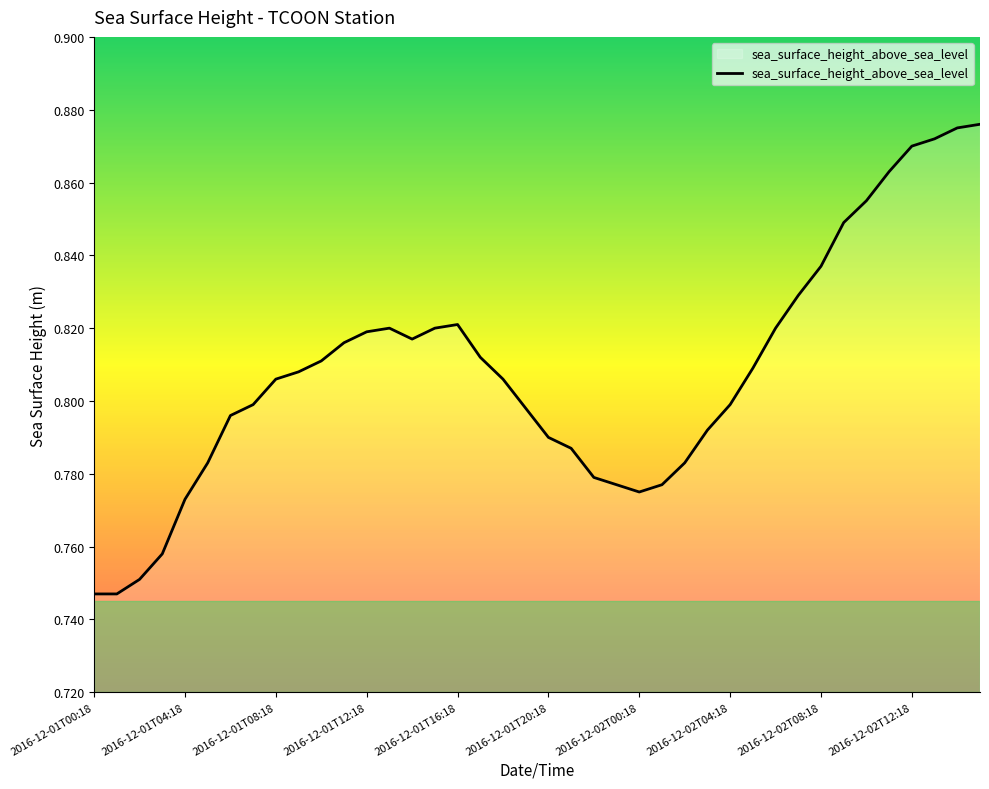

What is the difference between the maximum and minimum values?

0.1